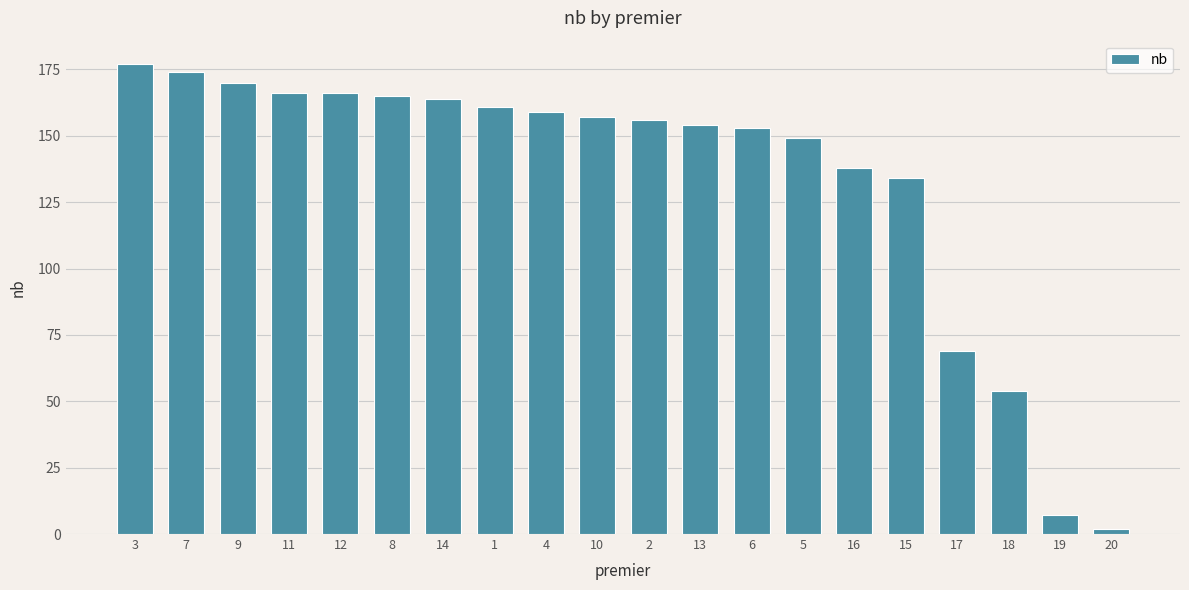

What is the sum of the values at 6 and 2?

309